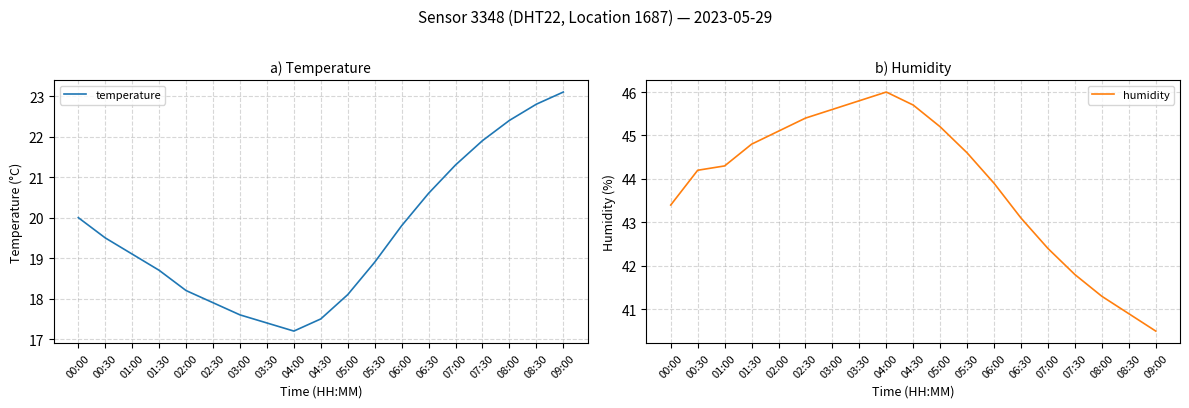

How many interior local valleys does the temperature series have?

1